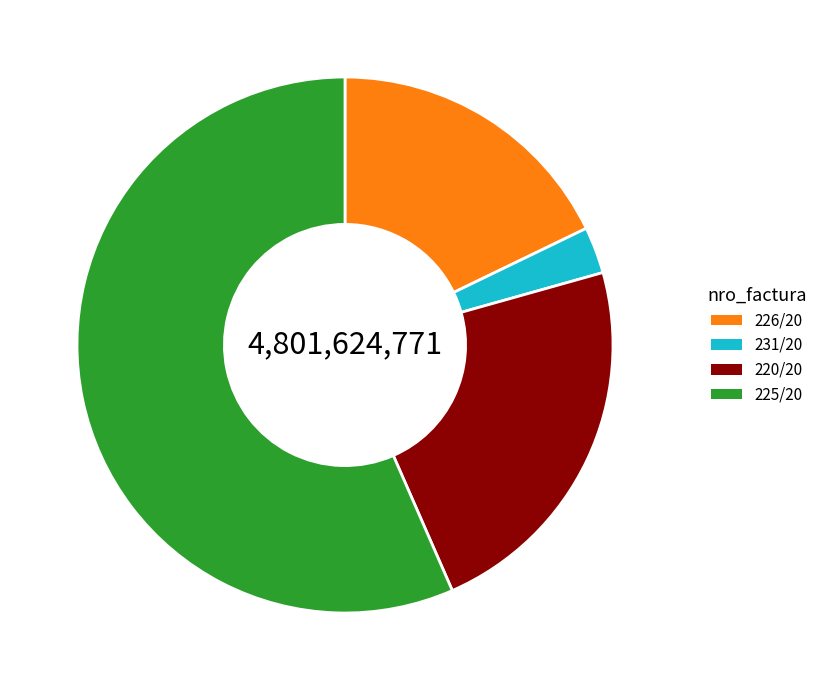

Rank the categories by value from highest to lowest.

225/20, 220/20, 226/20, 231/20